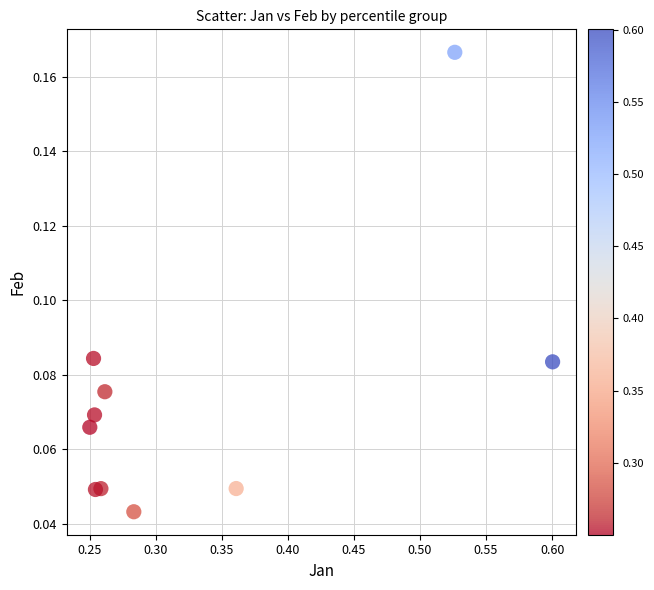

What is the range of X values (max minus min)?

0.4